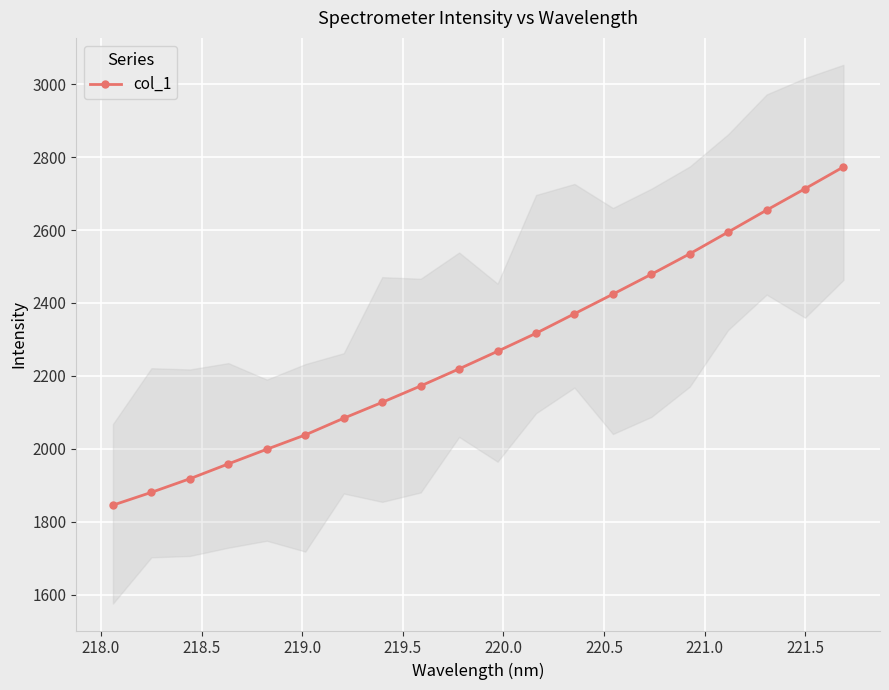

True or false: col_1 has more than 1 points higher than both neighbors.

False